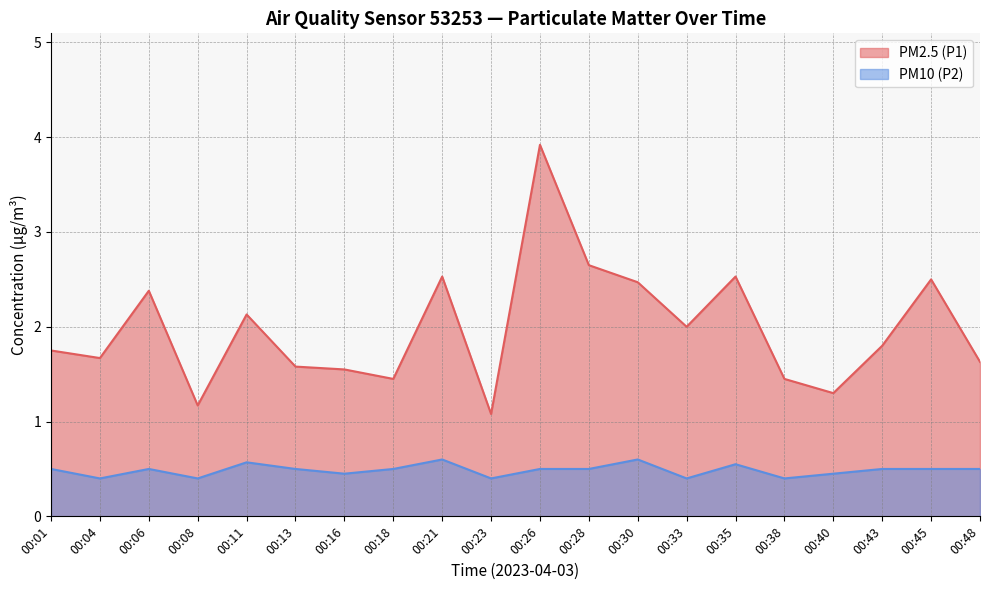

Is the value of PM2.5 (P1) at 00:40 greater than the value of PM10 (P2) at 00:43?

Yes